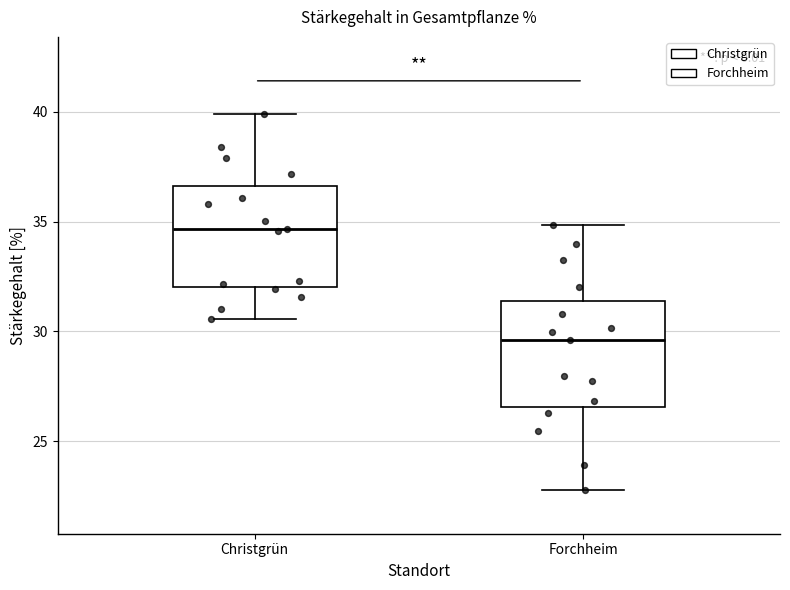

Reading left to right, read every box against the y-axis: the position of its median line, the range the box covers, and the ends of its whiskers. The values are not printed on the chart, so give them approximately, as read against the axis.

Christgrün: median 34.5, box 32.0 to 36.5, whiskers 30.5 to 40.0
Forchheim: median 29.5, box 26.5 to 31.5, whiskers 23.0 to 35.0